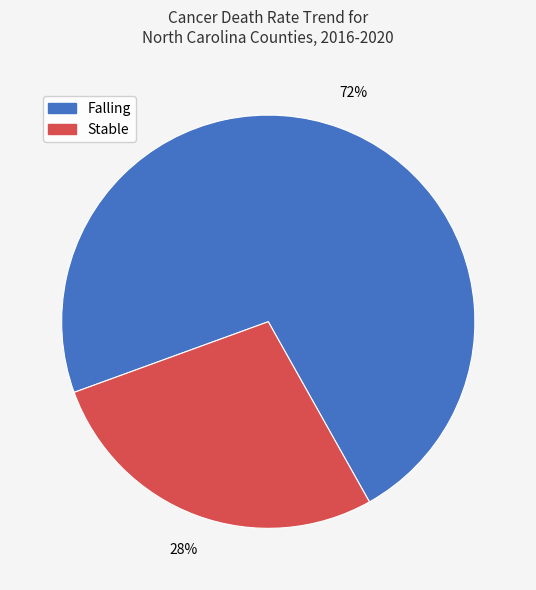

Which category has the smallest portion of the pie?

Stable